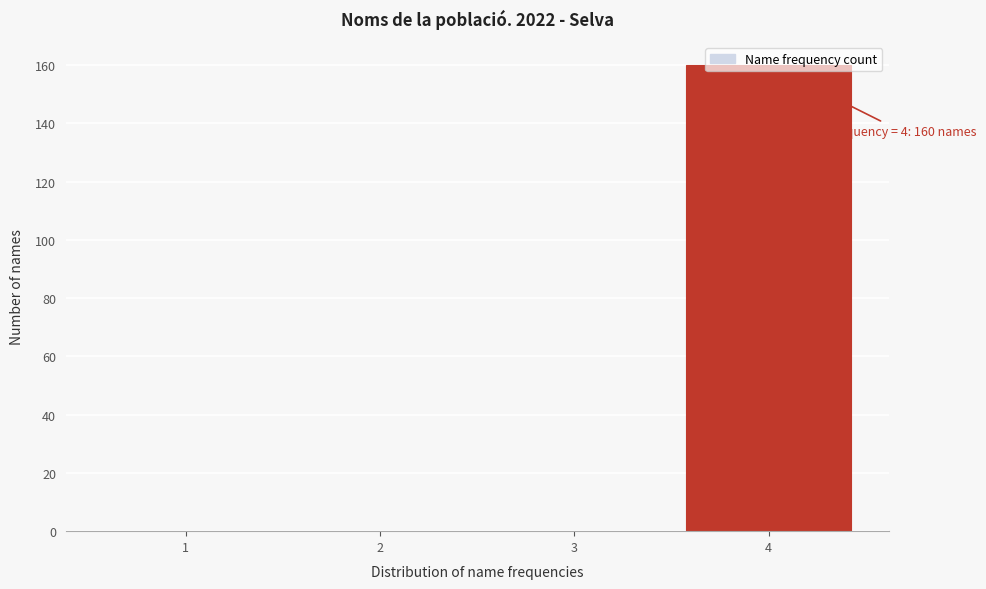

Which range on the x-axis has the tallest bar?

3.5 to 4.5